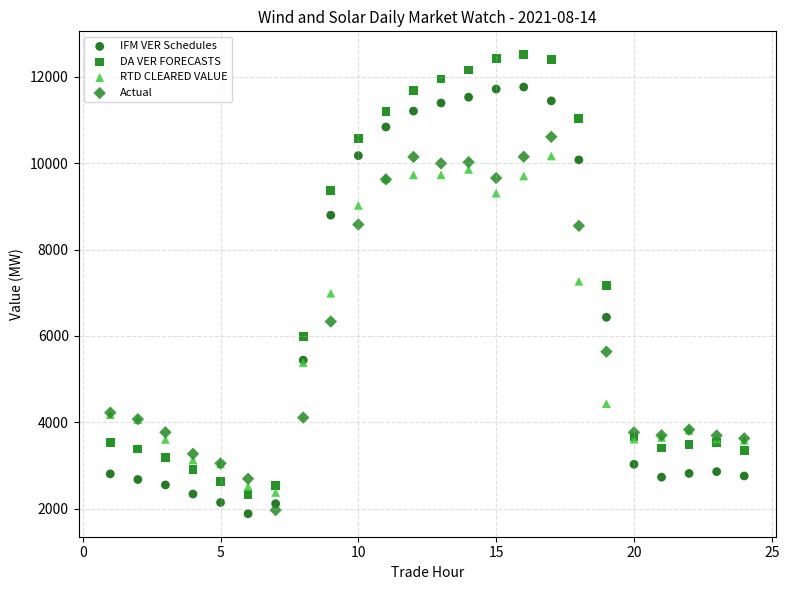

Which series has the widest spread of Y values?

DA VER FORECASTS